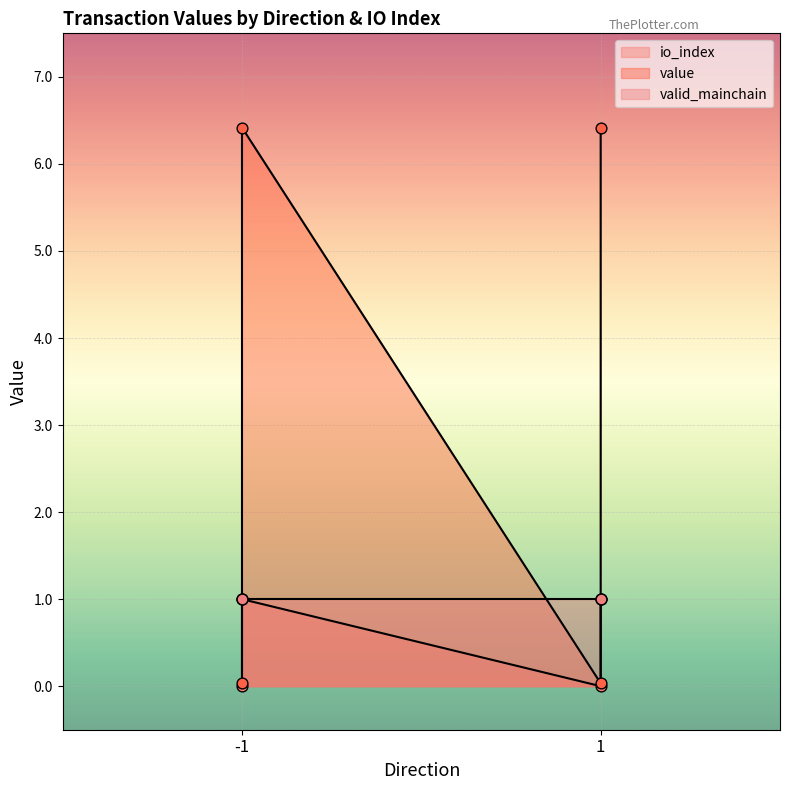

Which series has the largest total across all categories?

value